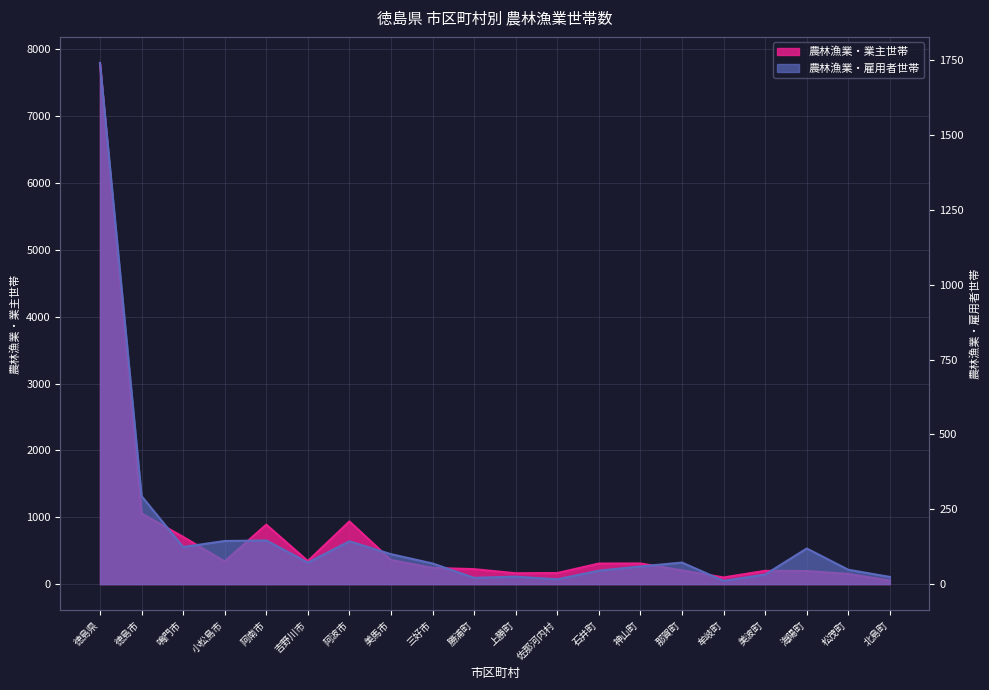

What are all the series names shown in the legend?

農林漁業・業主世帯, 農林漁業・雇用者世帯